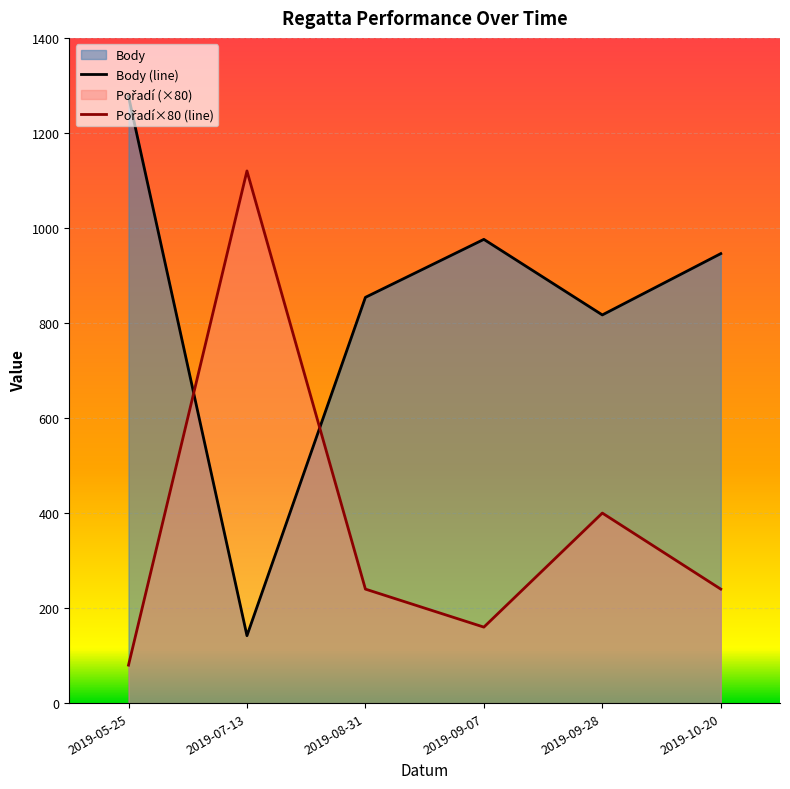

Is it true that Pořadí×80 (line) equals 143 at 2019-08-31?

False